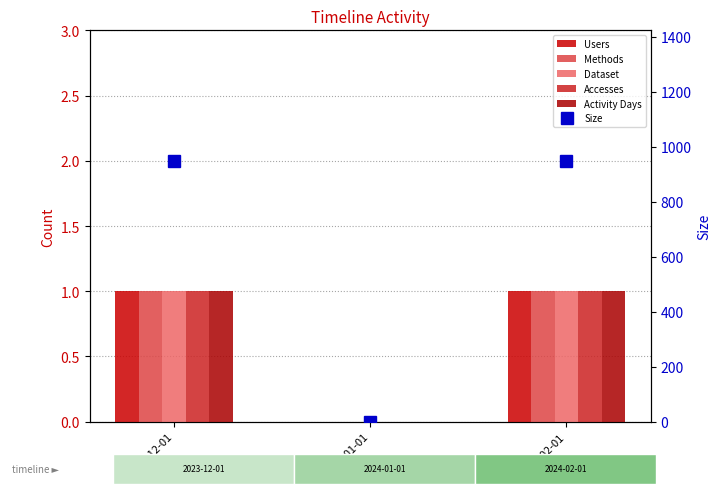

At how many categories does at least one series exceed 273?

2